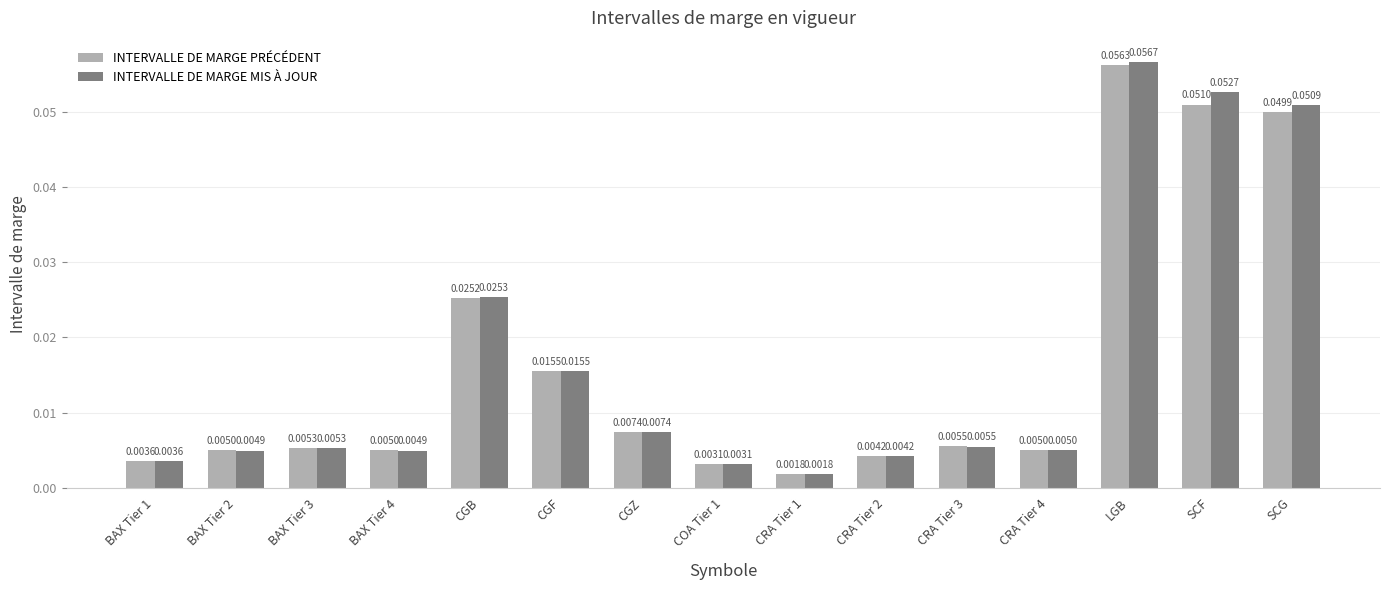

Which series has the largest total across all categories?

INTERVALLE DE MARGE MIS À JOUR